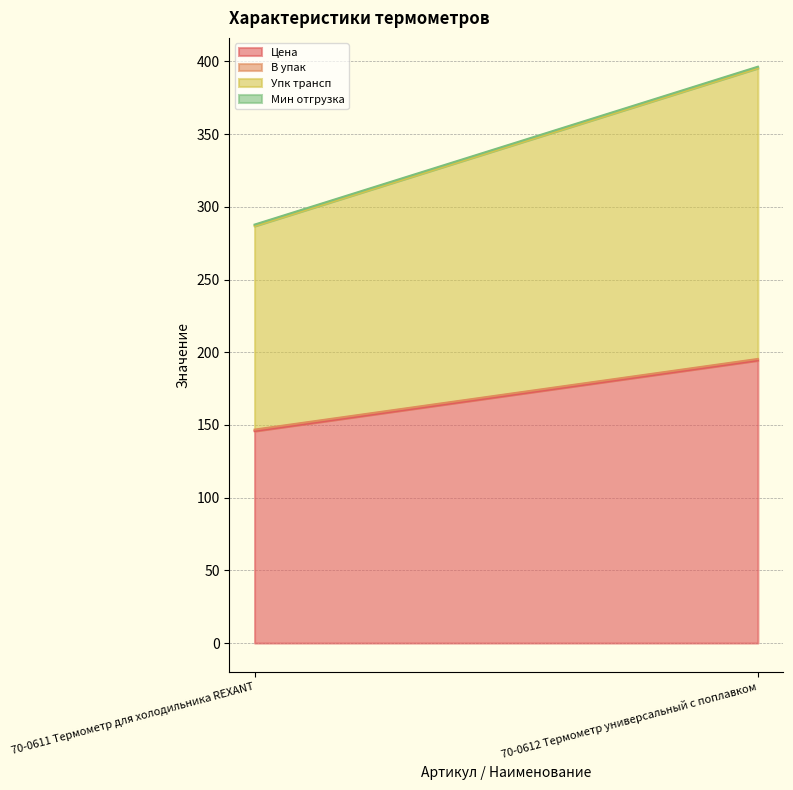

True or false: Упк трансп has a value of 140.0 at 70-0611 Термометр для холодильника REXANT.

True